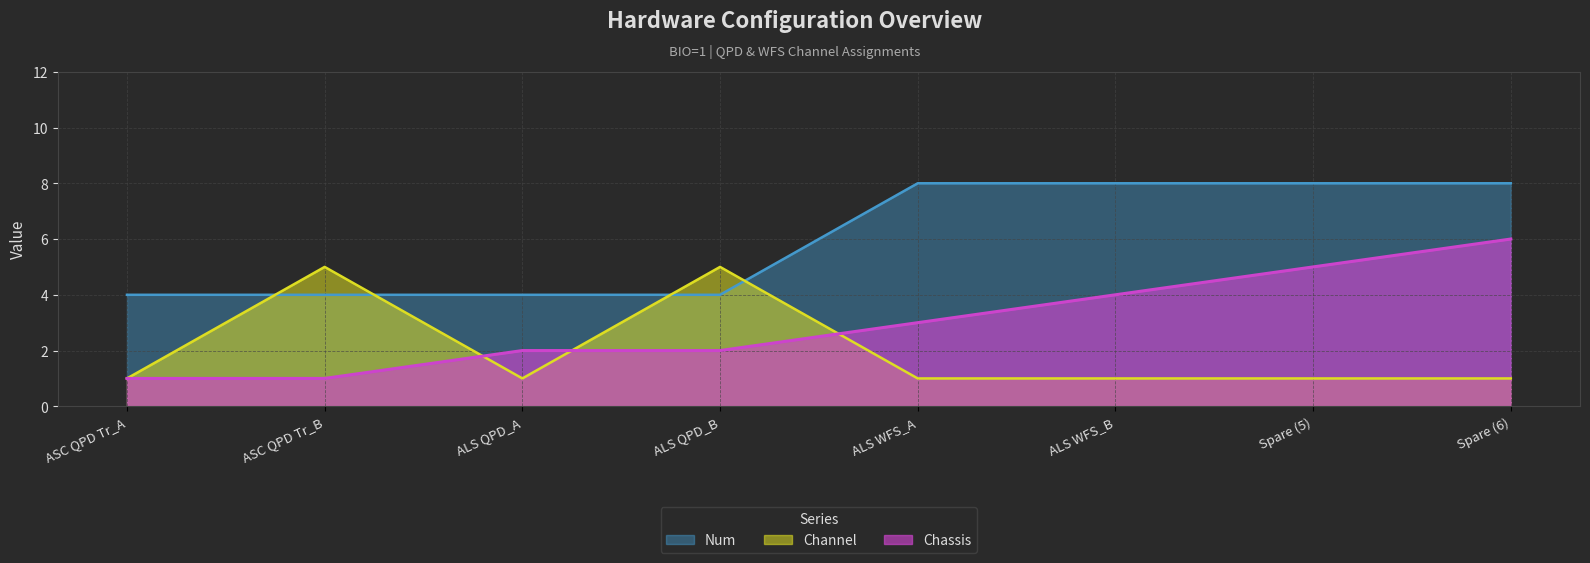

What are all the series names shown in the legend?

Num, Channel, Chassis